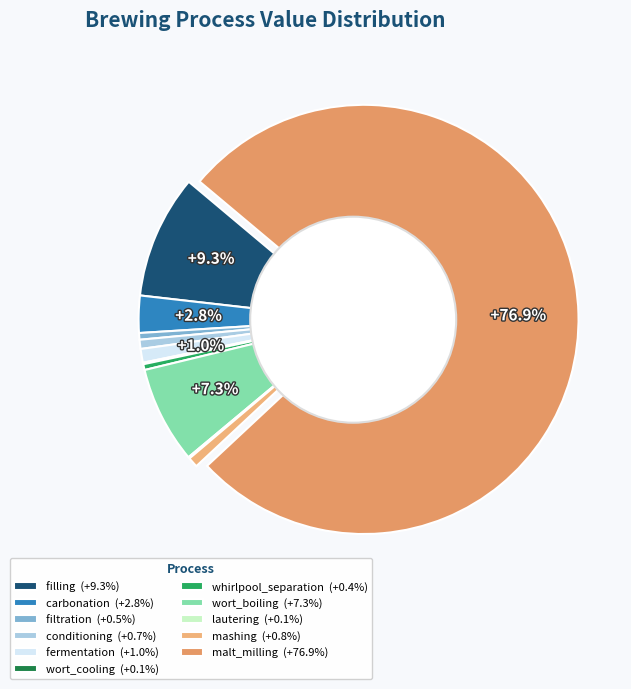

What percentage is the wort_boiling slice, to the nearest percent?

7%